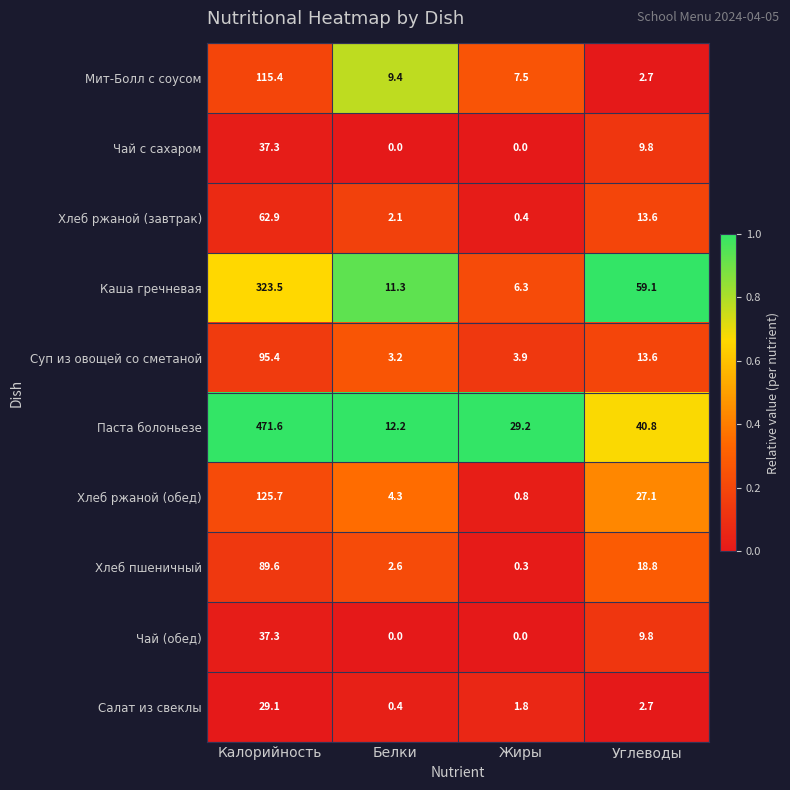

What is the highest value of the Хлеб ржаной (обед) series?

125.7